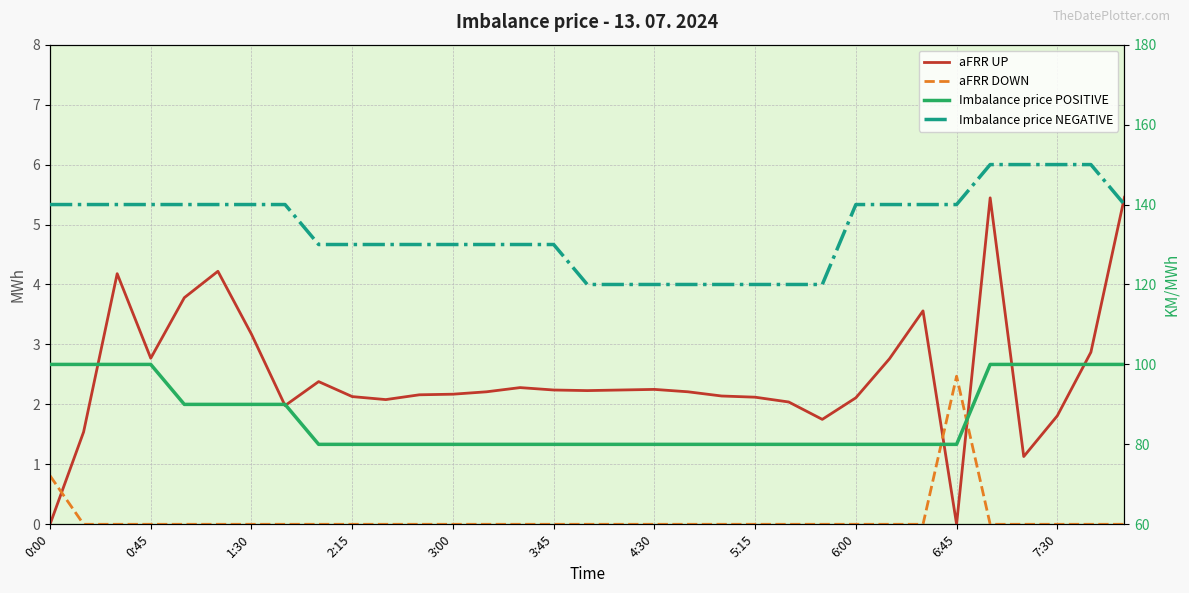

What is the difference between the aFRR DOWN values at 6:45 and 4:30?

2.5